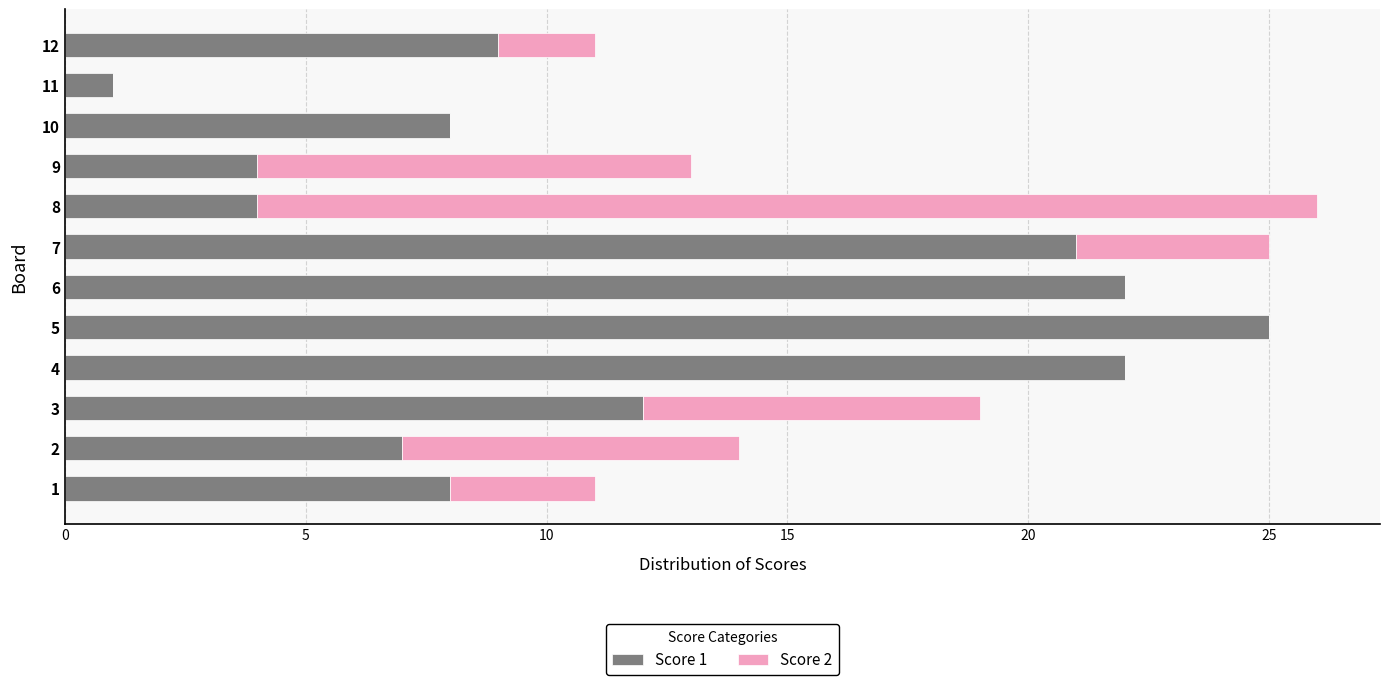

The value of Score 1 at 8 is 1. True or false?

False